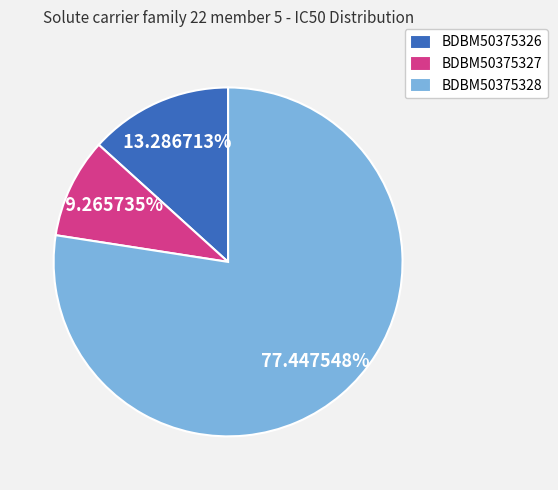

Count the number of slices in the pie.

3